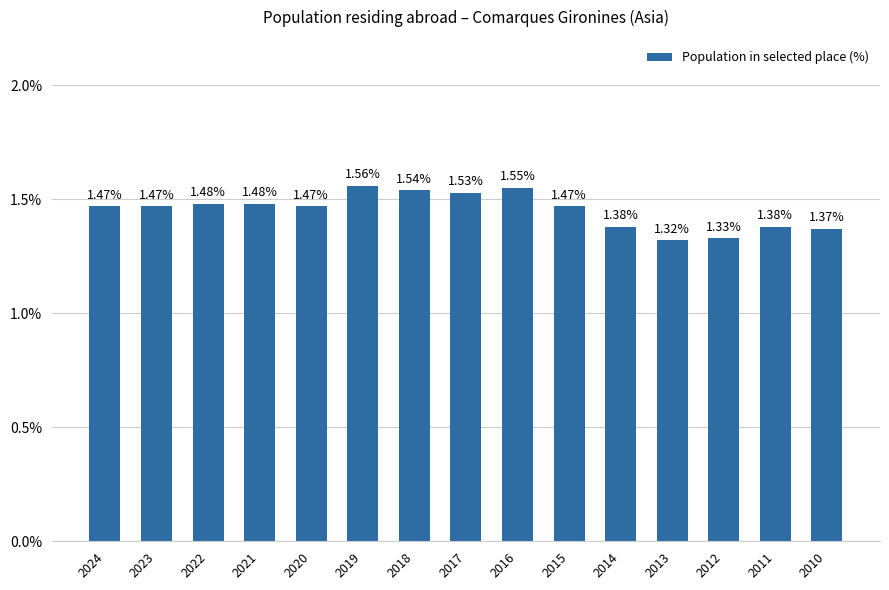

What is the sum of all values?

21.8